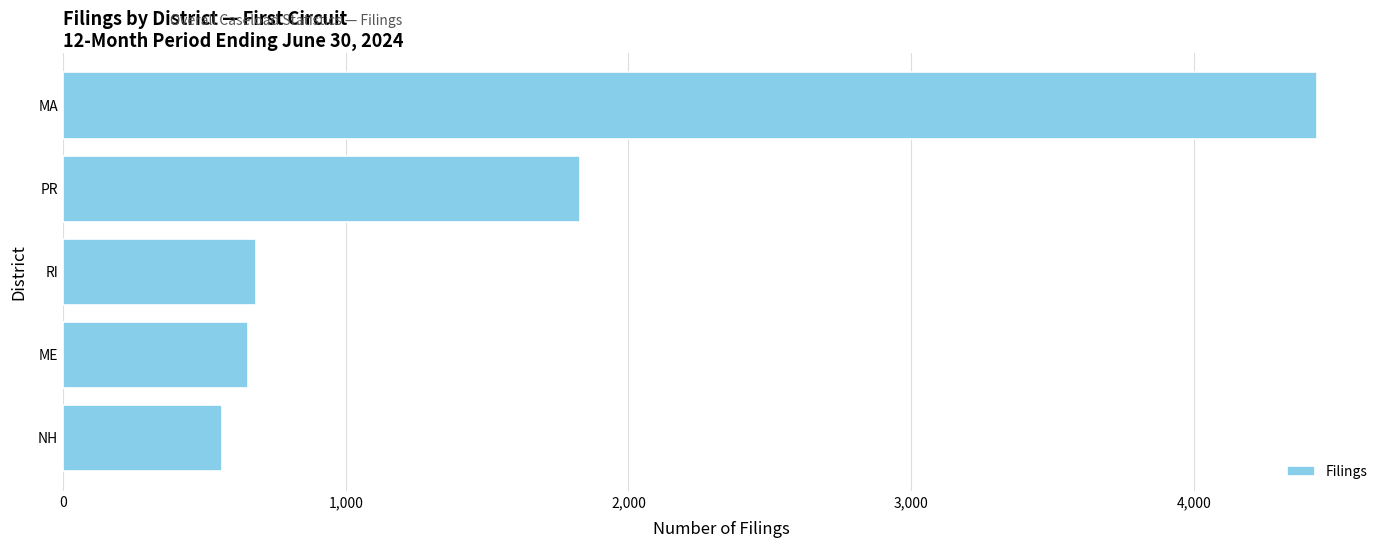

How many data points are less than 683?

2